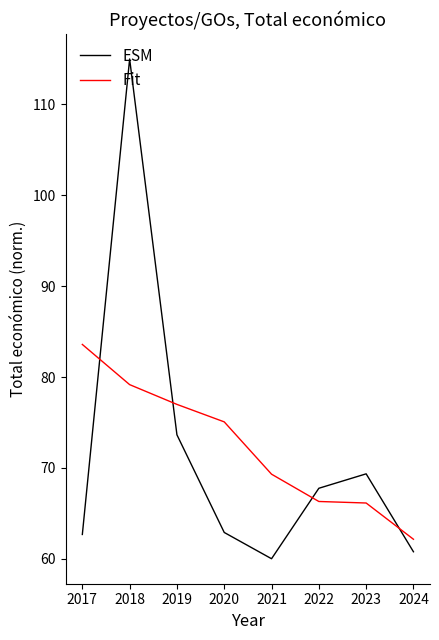

True or false: Fit has a value of 111.7 at 2022.

False